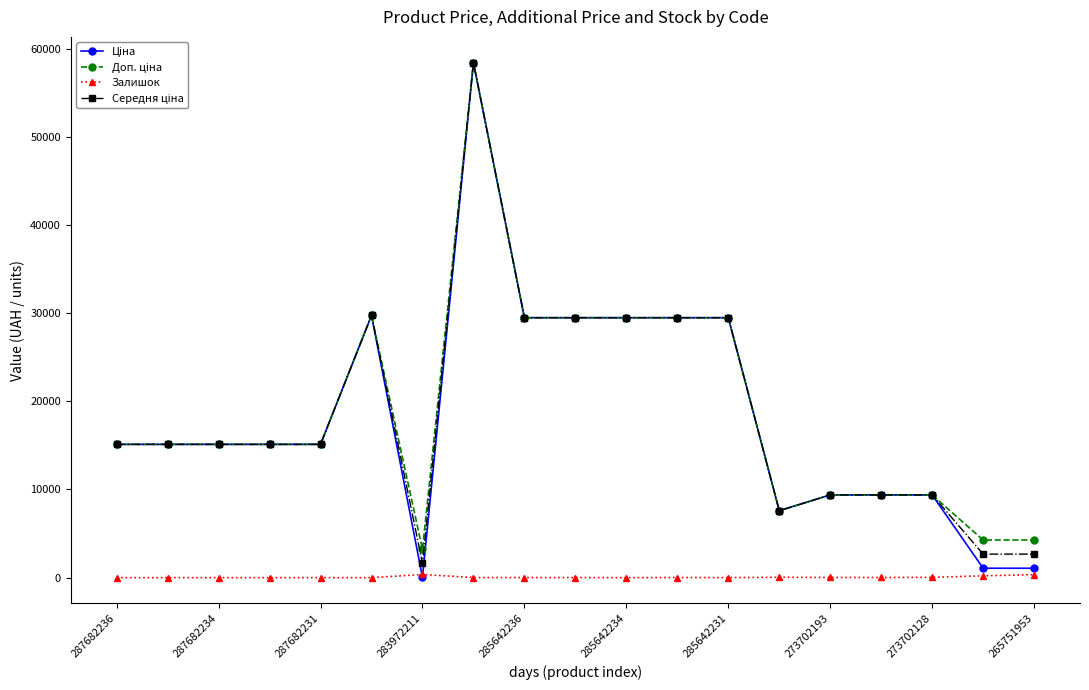

How many data points in Залишок are less than 11?

8